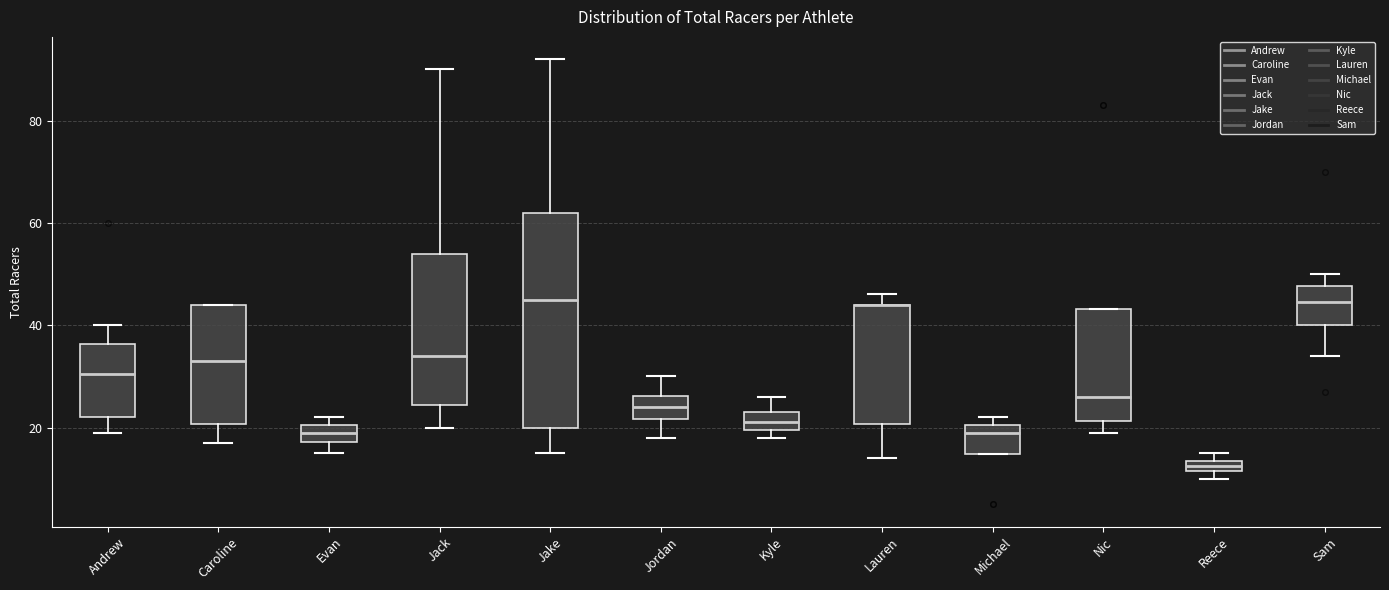

Which box is the tallest, from its lower edge to its upper edge?

Jake